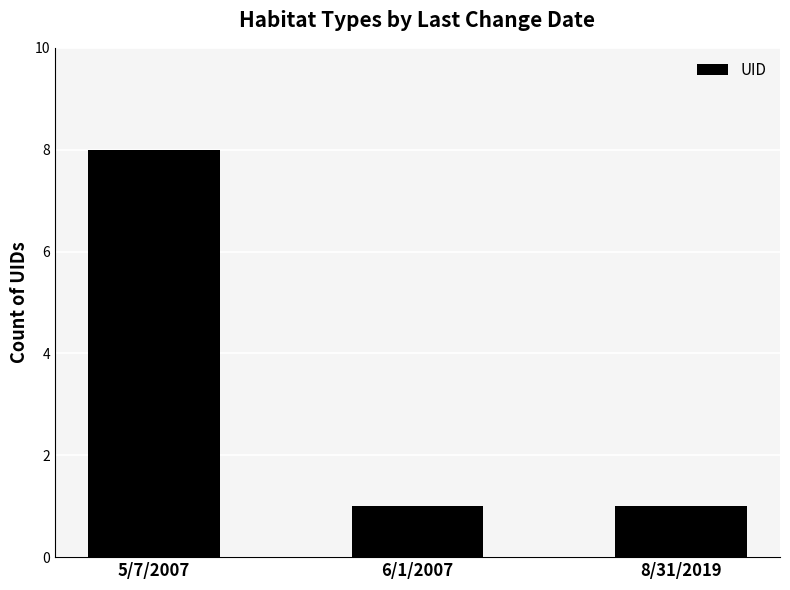

Read the value at 8/31/2019.

1